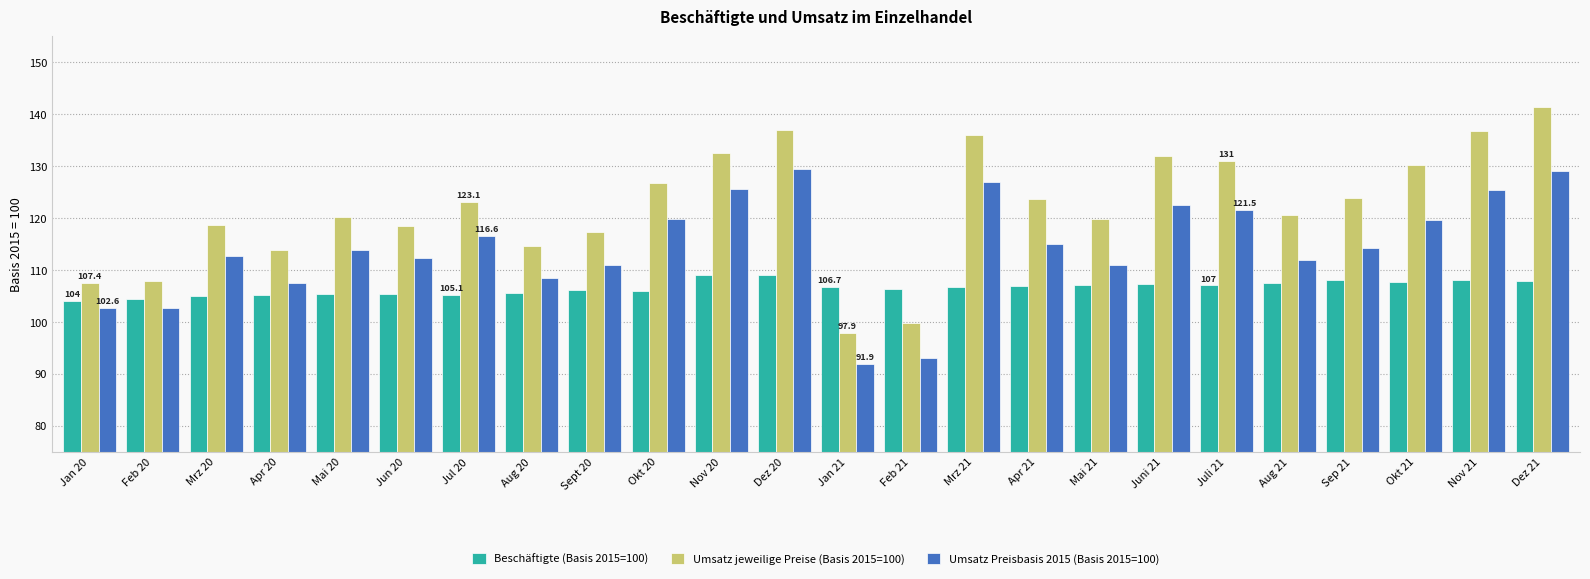

How many groups of bars are there?

24